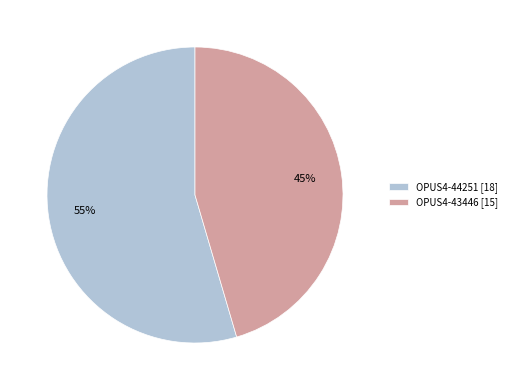

Is there any slice that represents more than half of the pie?

Yes